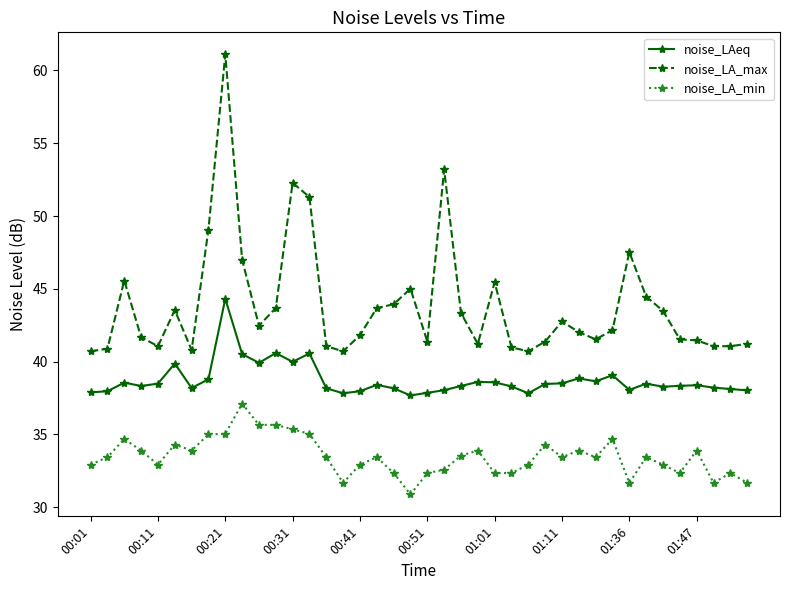

What is the minimum value shown in the chart?

30.9